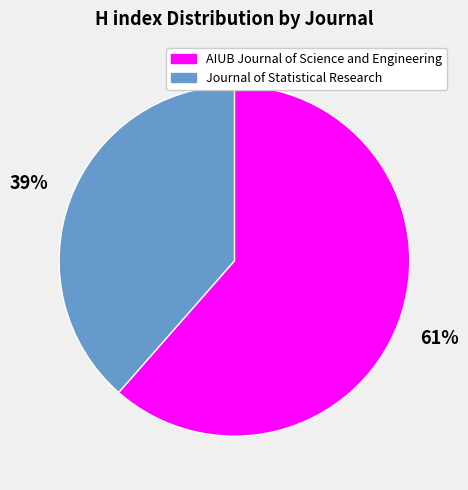

Does any single category account for the majority?

Yes